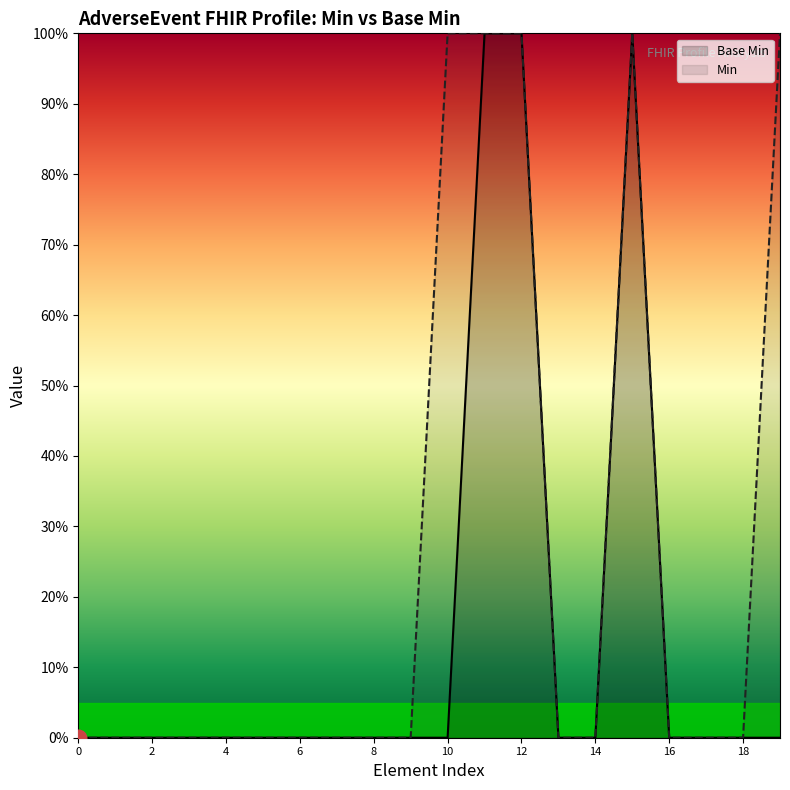

How many values are above zero?

3